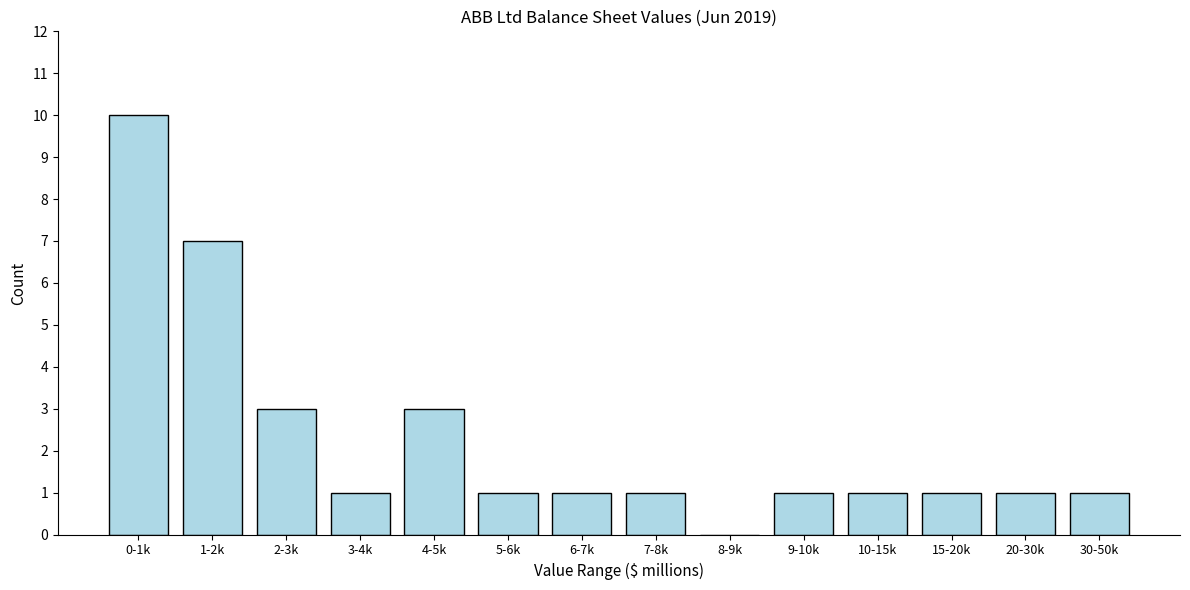

Reading right to left, transcribe all the data shown in this chart.

30-50k=1	20-30k=1	15-20k=1	10-15k=1	9-10k=1	8-9k=0	7-8k=1	6-7k=1	5-6k=1	4-5k=3	3-4k=1	2-3k=3	1-2k=7	0-1k=10